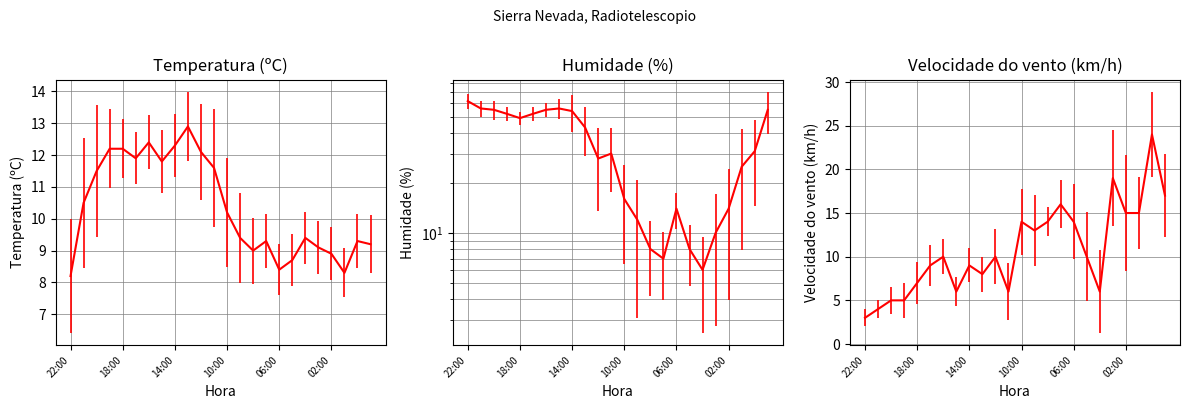

What is the spread (max minus min) of values at 08:00?

6.0